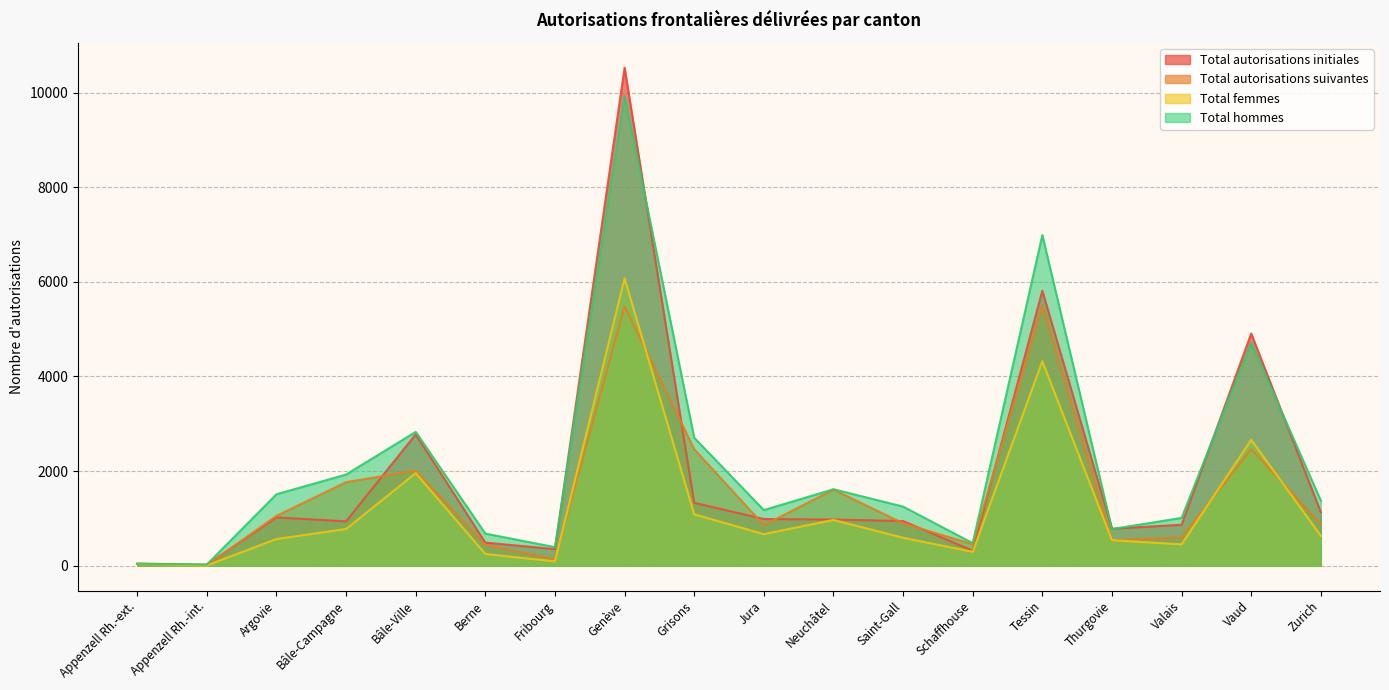

What is the difference between the second highest and minimum values in the Total hommes series?

6966